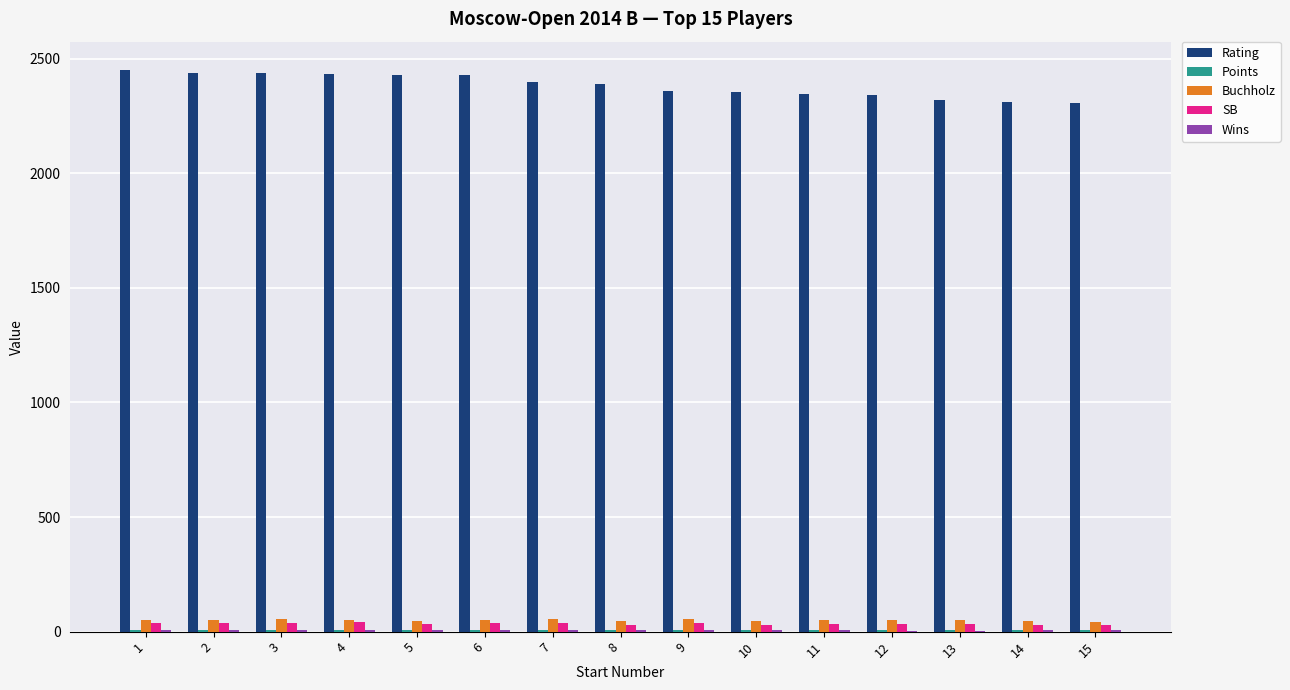

Which series changed the most between 9 and 15?

Rating